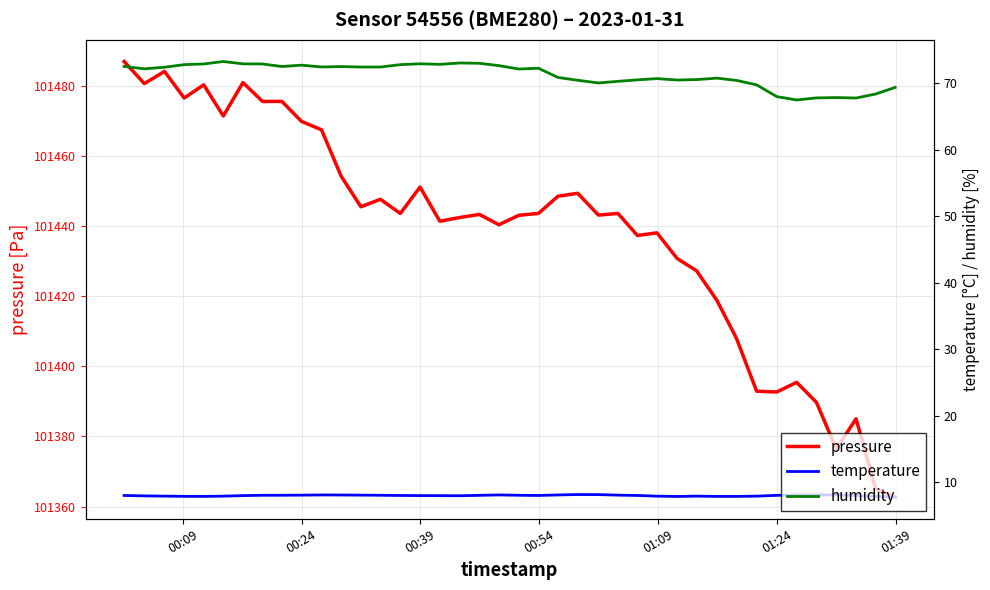

What is the lowest value of the humidity series?

67.5